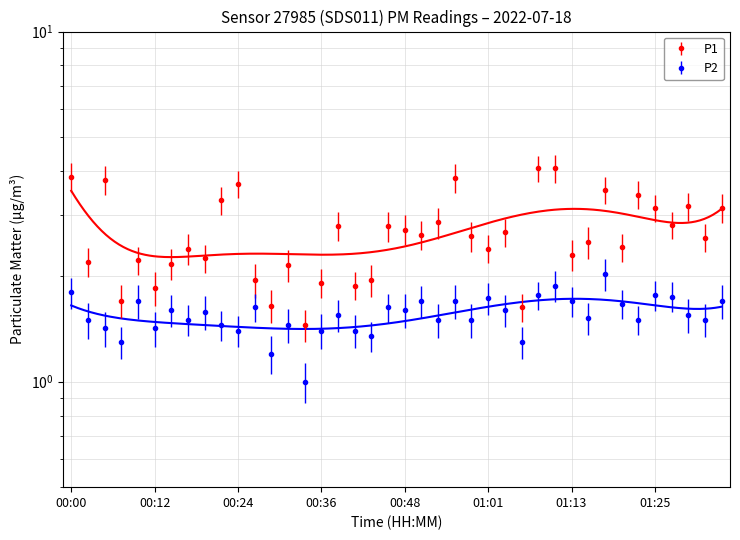

What is the value of the P1 point at the 31st from the left?

2.3